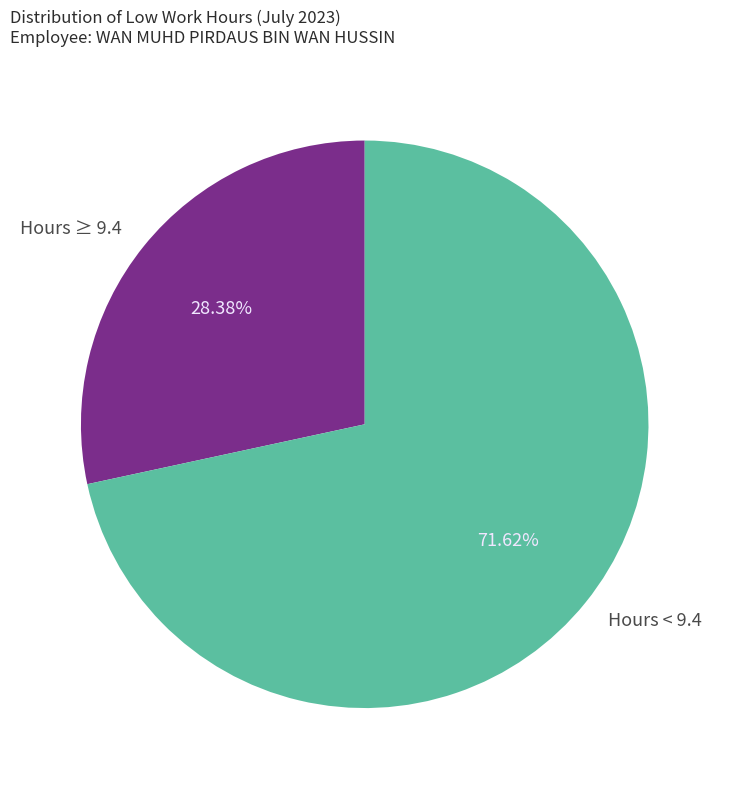

Does any single category account for the majority?

Yes